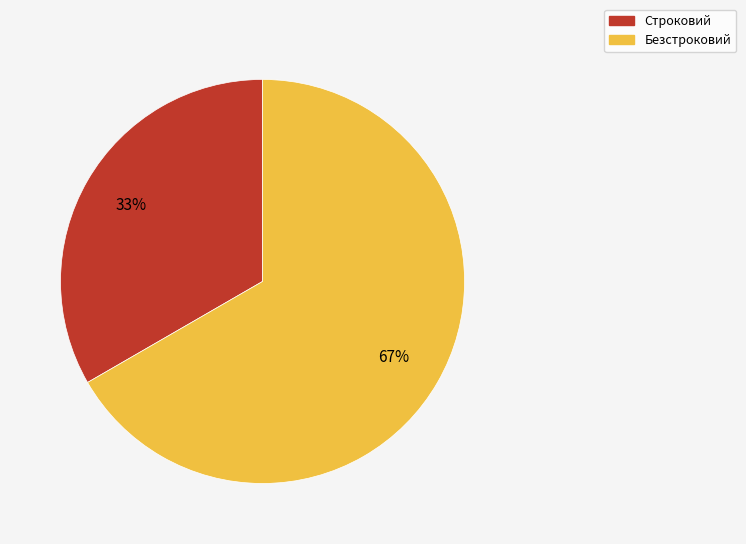

Rank the categories by value from highest to lowest.

Безстроковий, Строковий